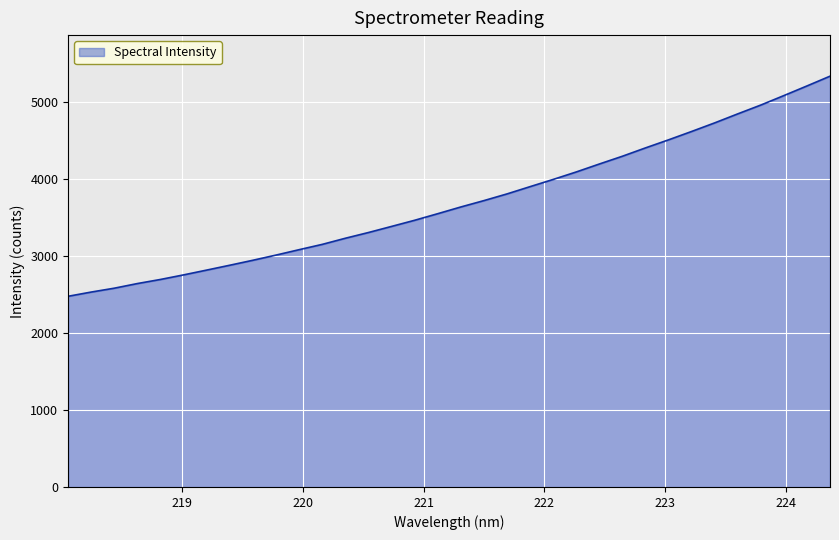

What is the smallest value displayed?

2478.3